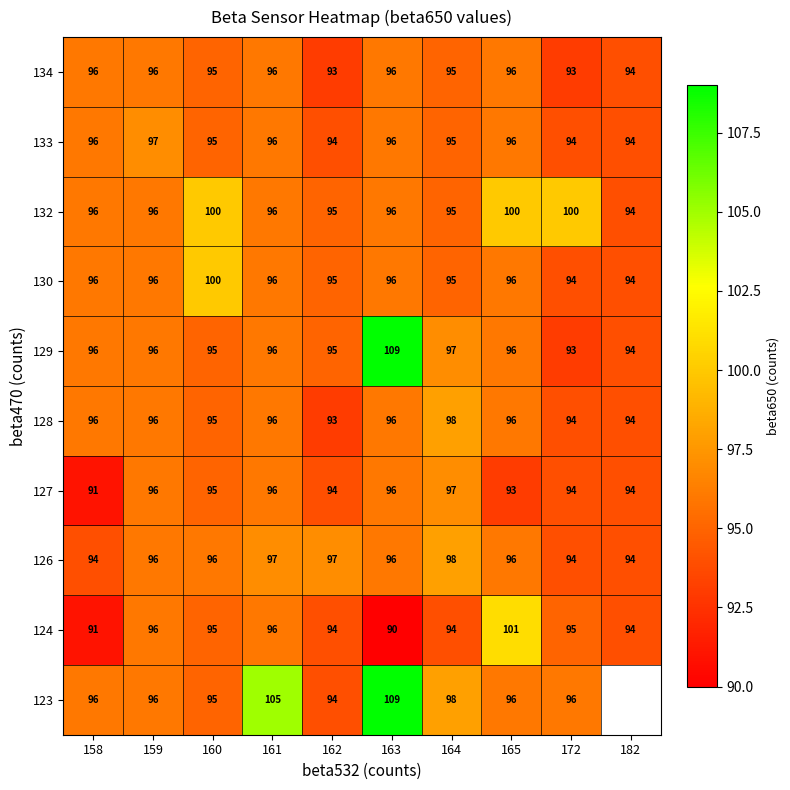

Is it true that 126 equals 165 at 158?

False